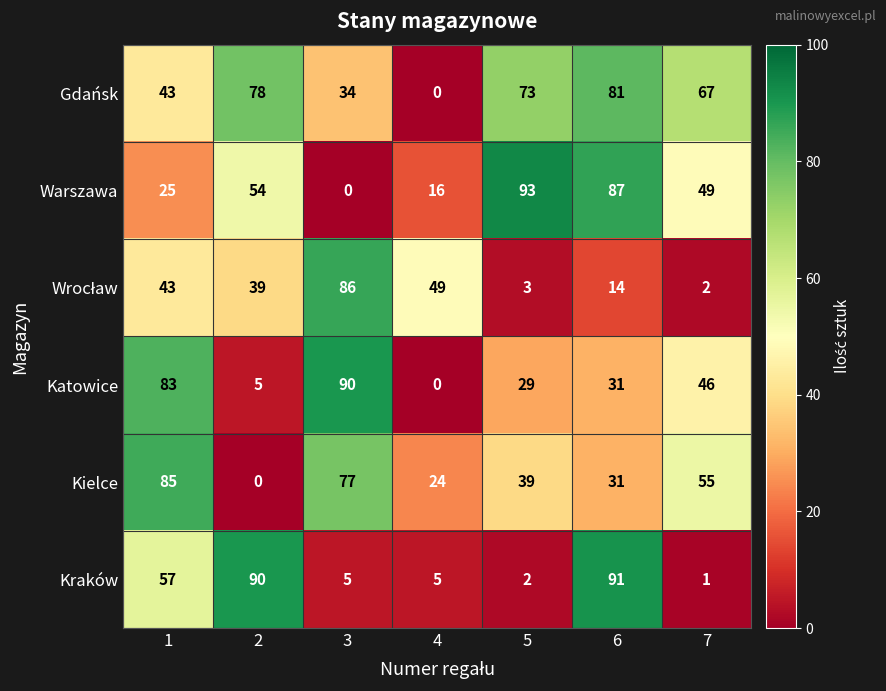

What is the sum of the Warszawa values at 7 and 4?

65